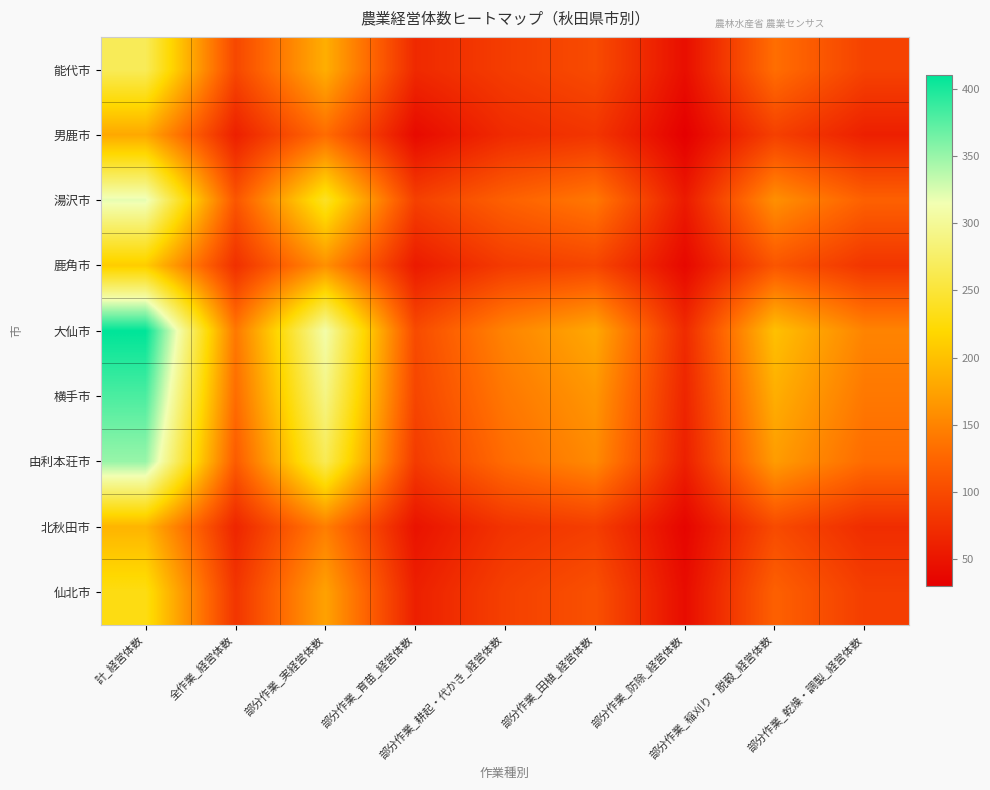

At which category is the sum across all series the highest?

計_経営体数